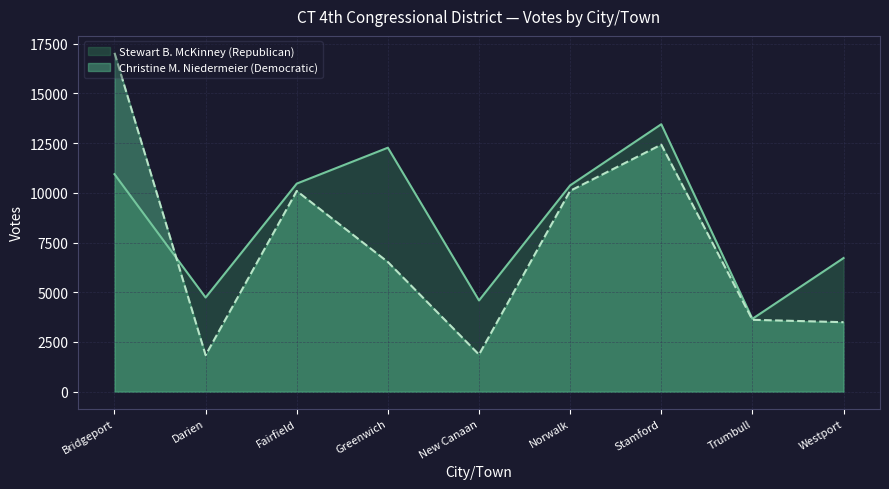

True or false: Christine M. Niedermeier (Democratic) and Stewart B. McKinney (Republican) intersect in this chart.

True